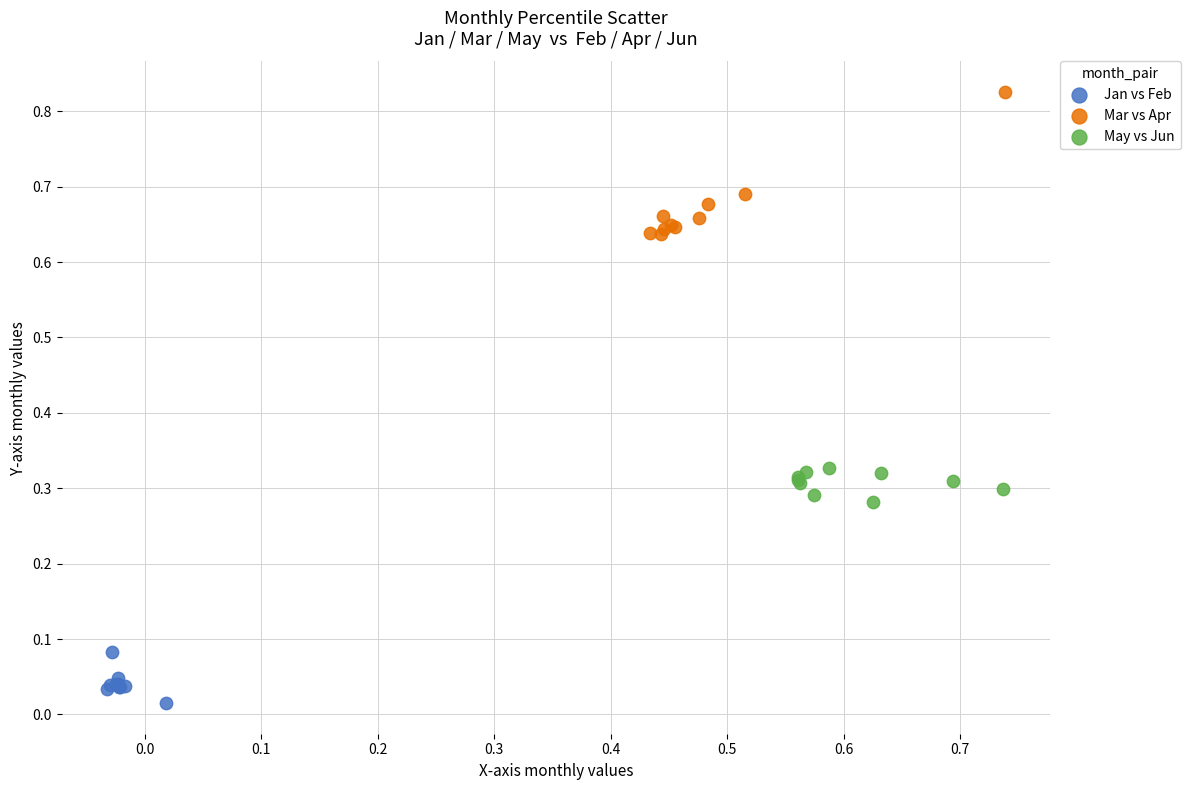

Which series contains the highest Y value?

Mar vs Apr